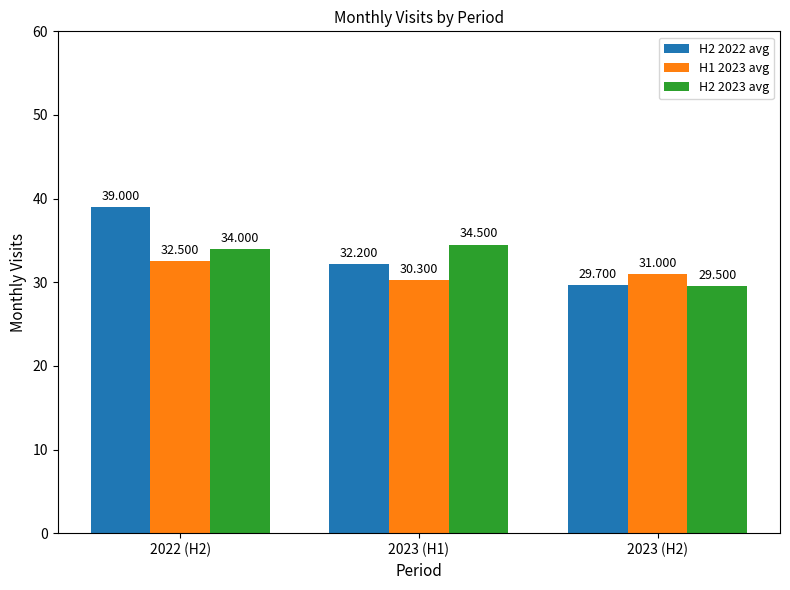

How many H2 2023 avg values are between 29 and 34?

2